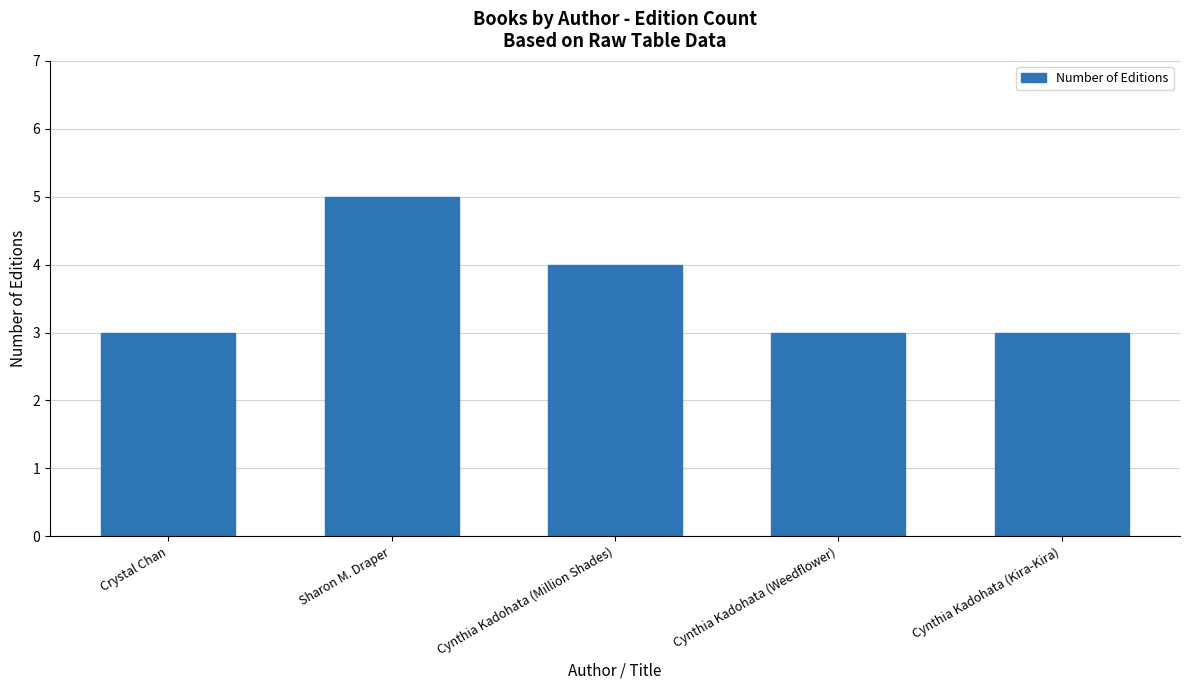

How many bars are there in total?

5